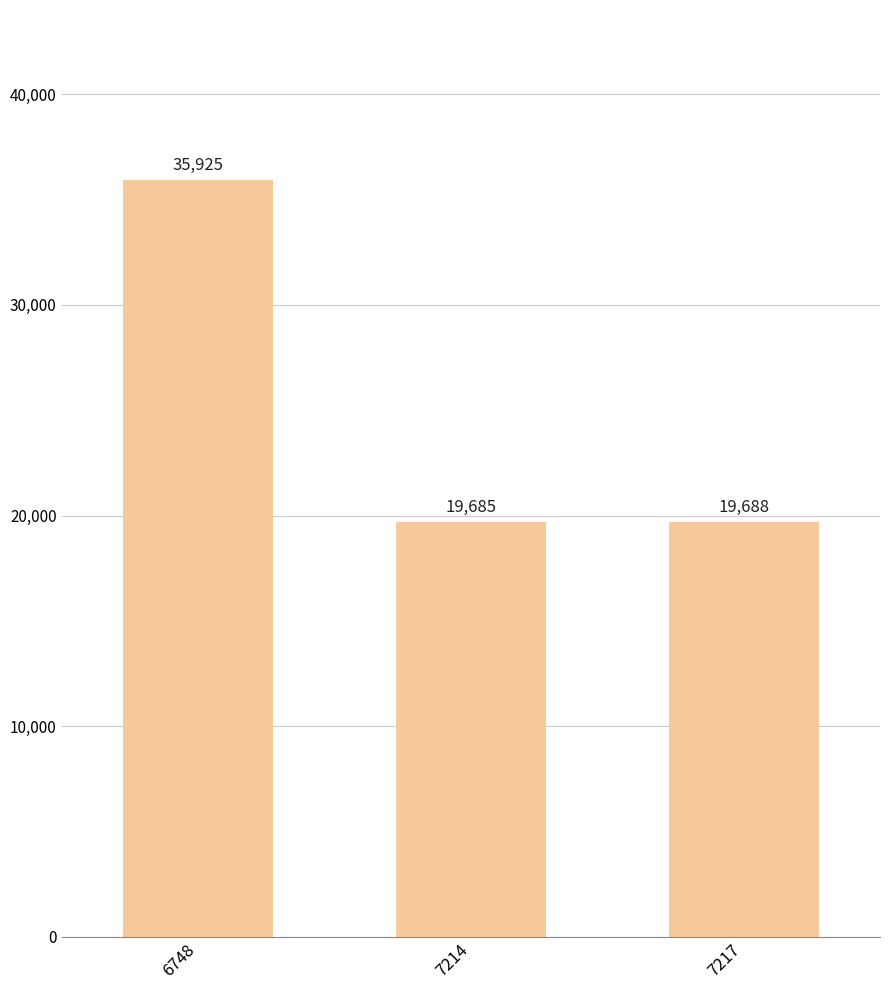

List the labels in order of value, smallest first.

7214, 7217, 6748